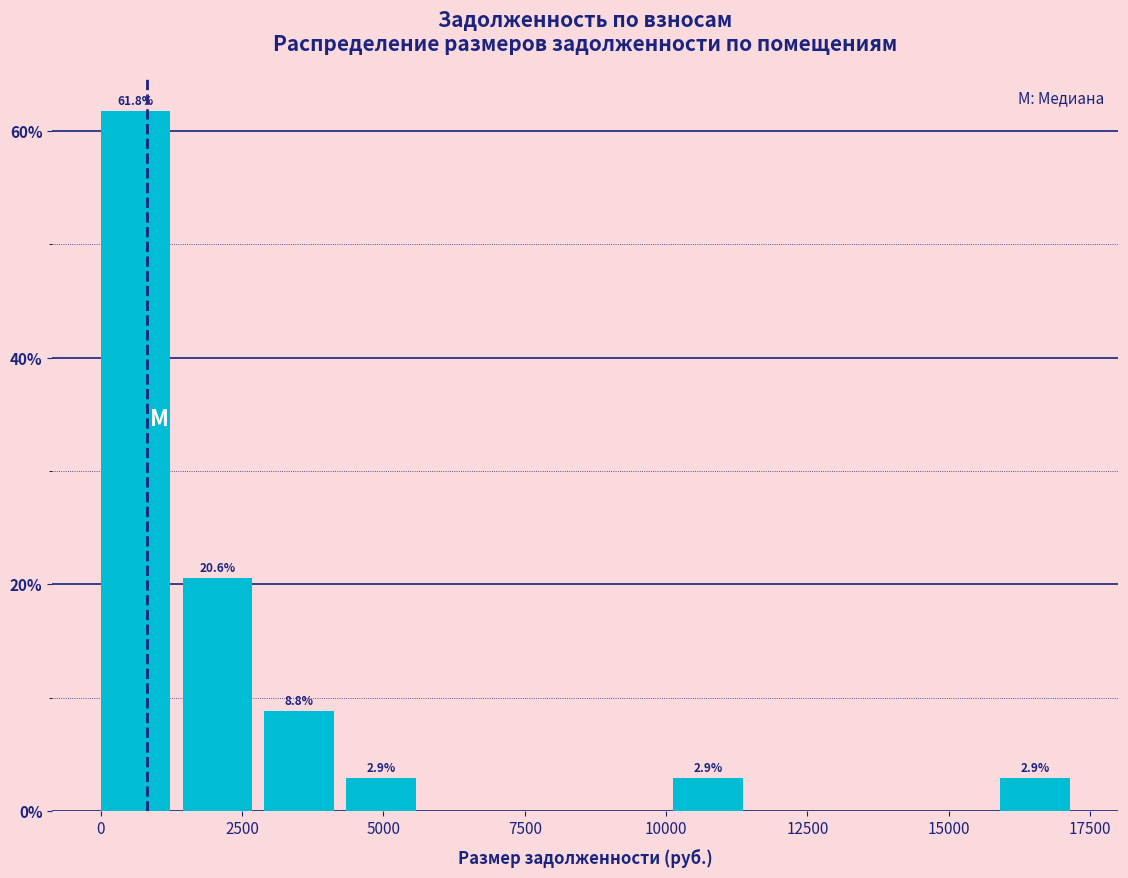

Read against the x-axis, roughly where is the centre of the tallest bar?

500